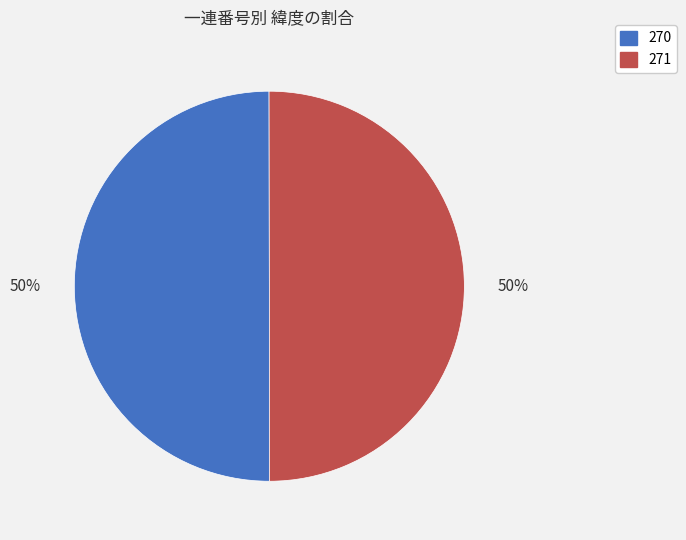

Approximately how many times larger is the value at 271 compared to 270?

1.0